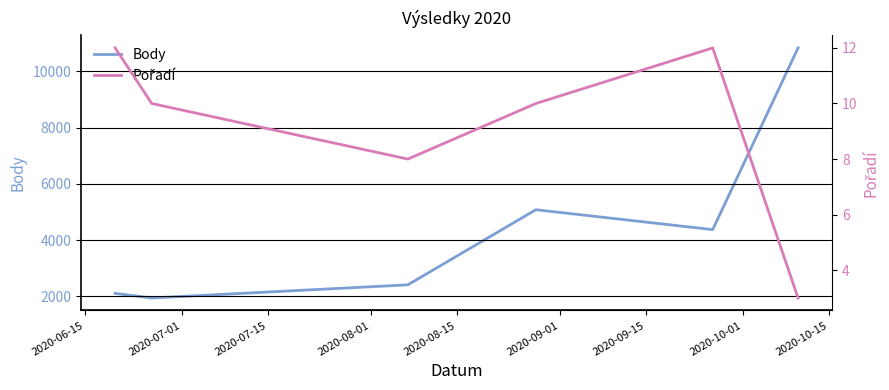

In Body, how many points are higher than both neighbors (excluding endpoints)?

1